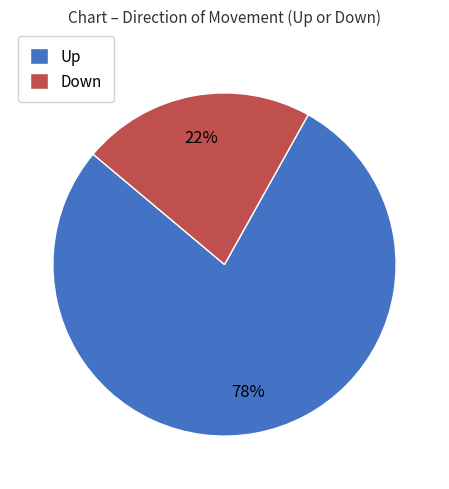

How many slices are in this pie chart?

2